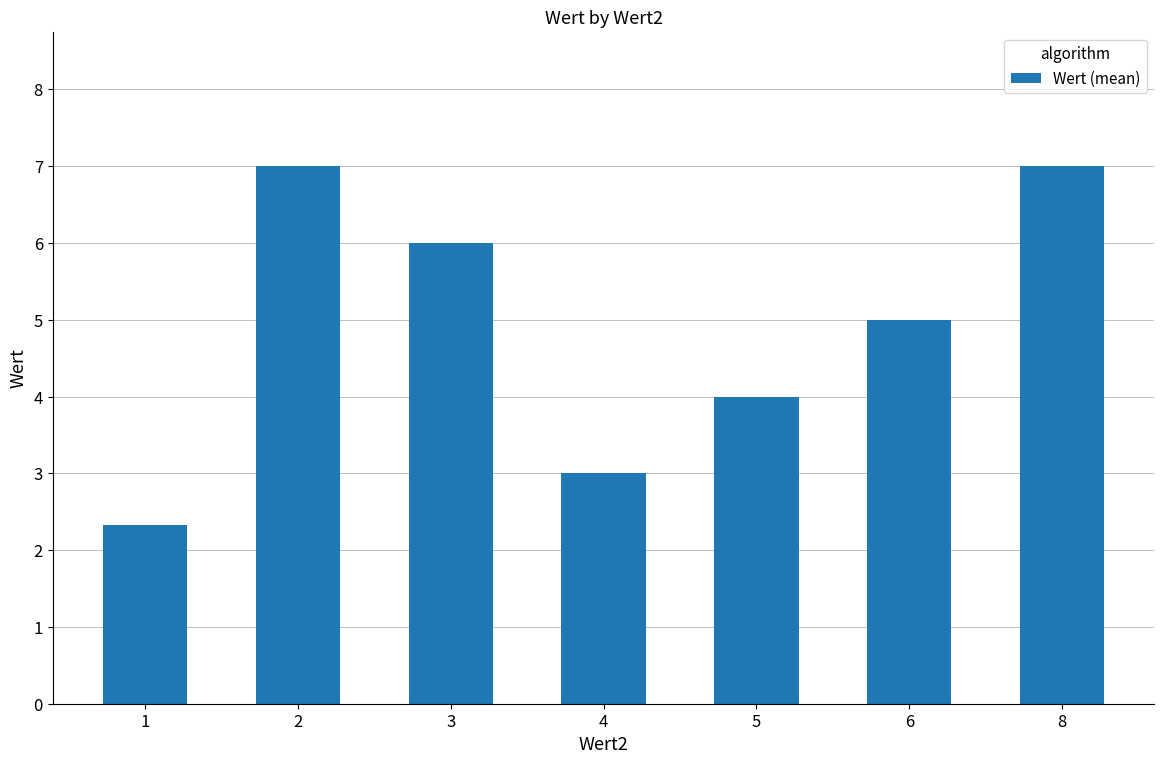

What is the minimum value shown in the chart?

2.3